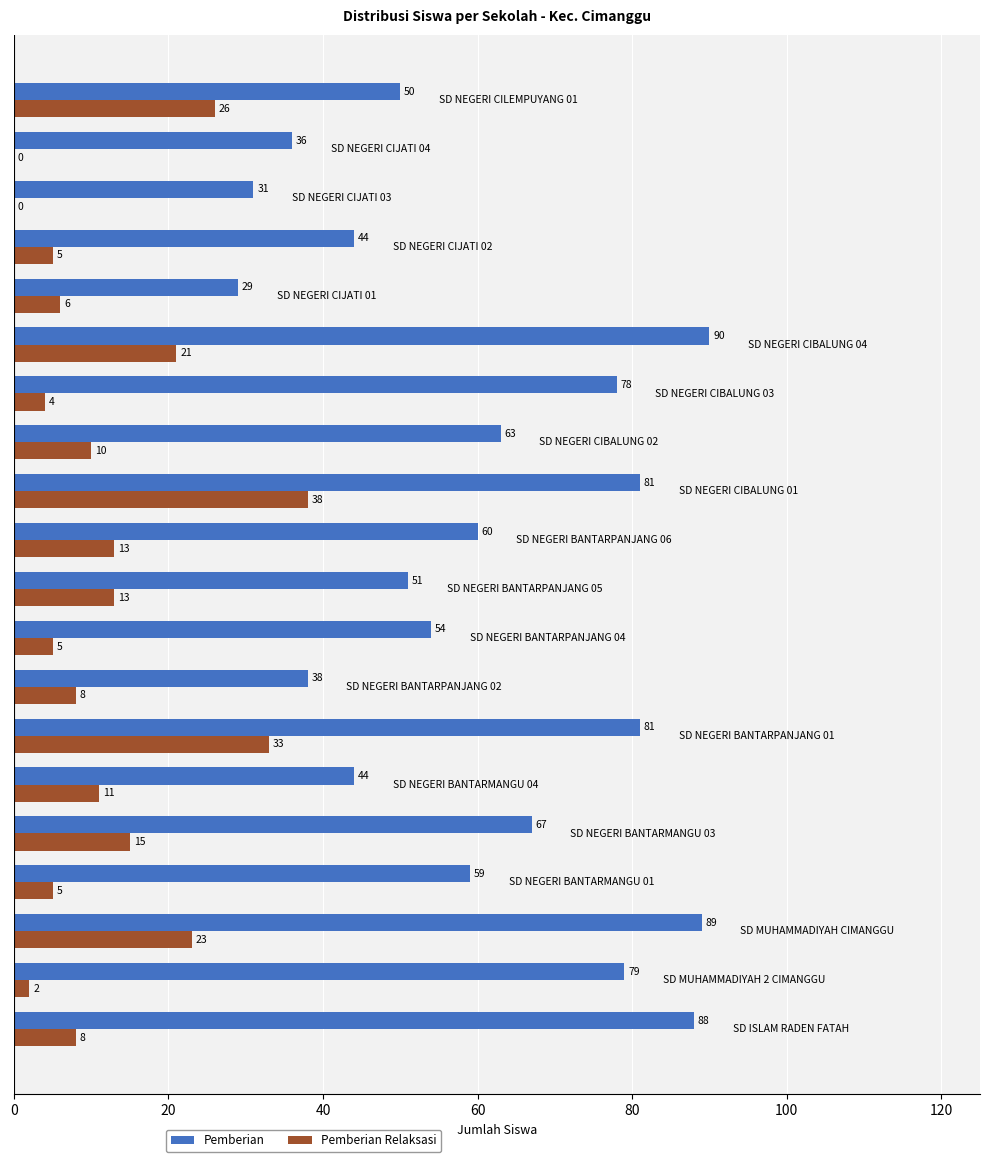

Which series has the largest total across all categories?

Pemberian